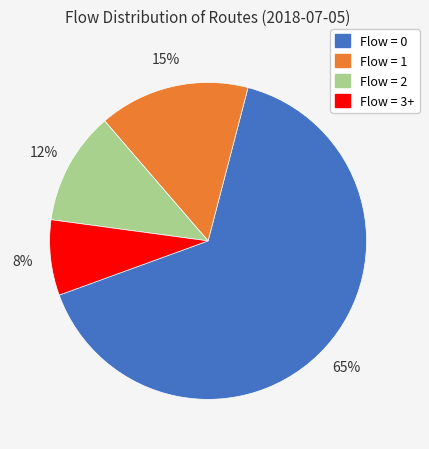

To the nearest percent, what is the average slice percentage?

25%